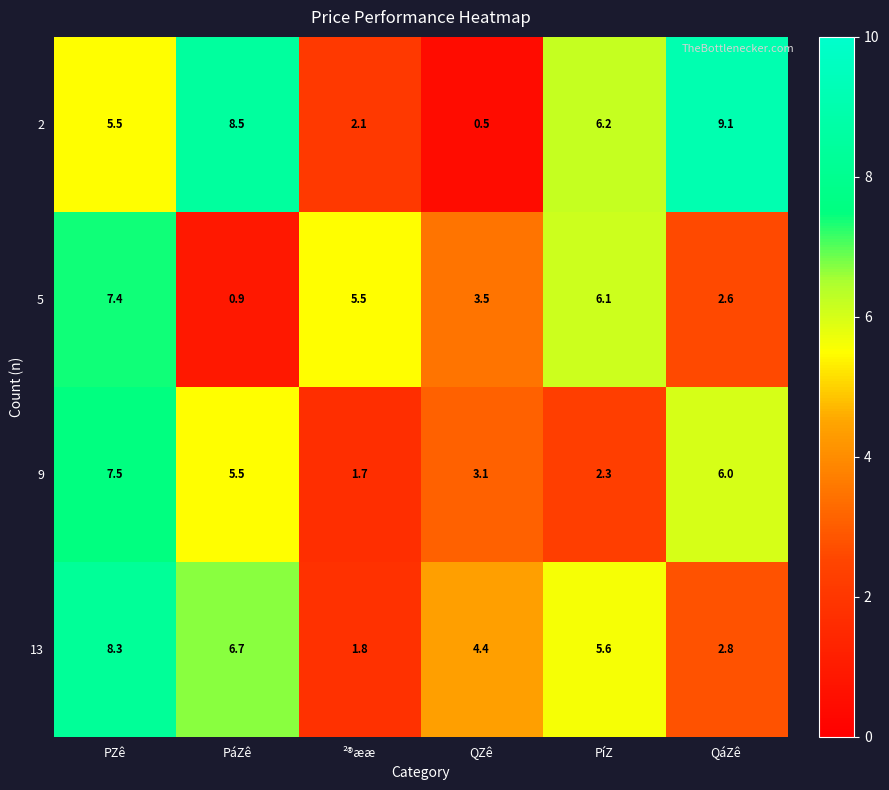

Which has a higher value, PáZê or ²®ææ?

PáZê